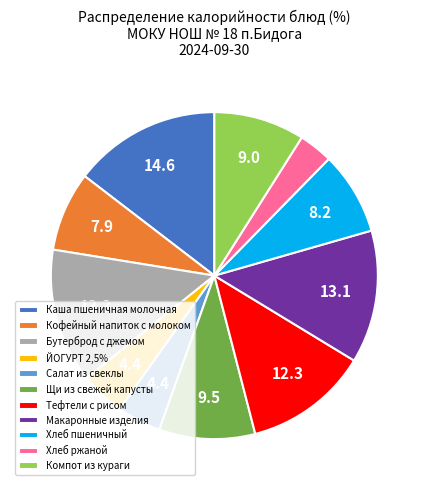

What is the smallest slice in the pie chart?

Хлеб ржаной